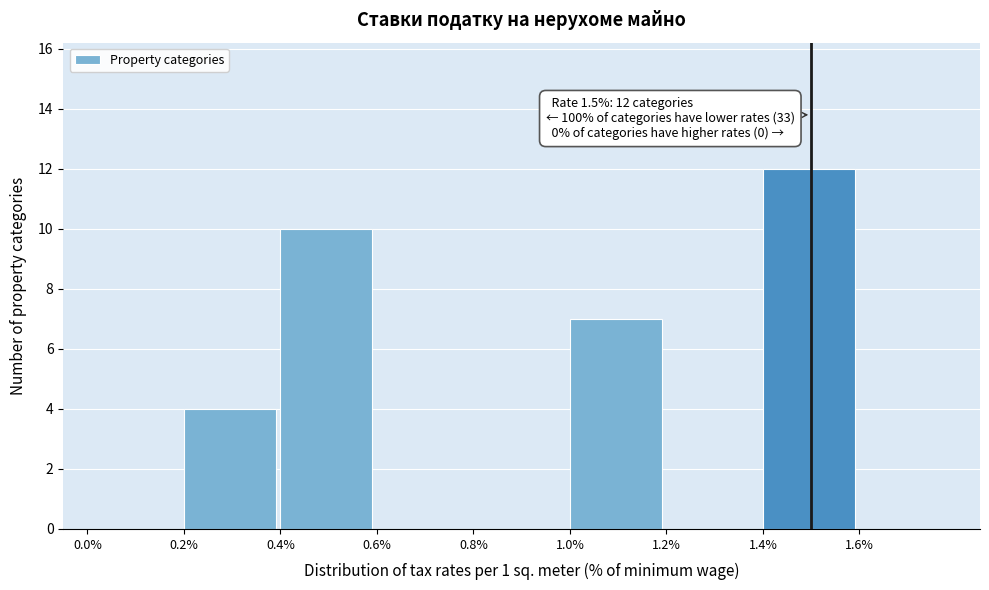

Which range on the x-axis has the tallest bar?

1.4 to 1.6